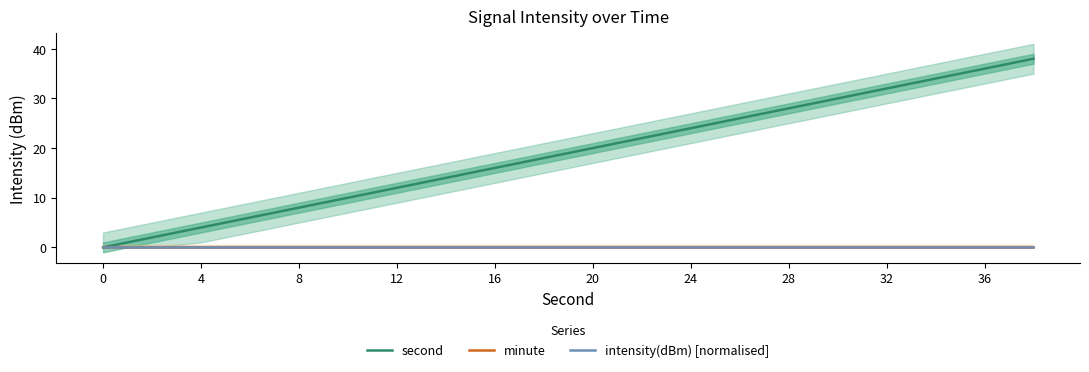

Is the value of second at 12 greater than the value of intensity(dBm) [normalised] at 32?

Yes